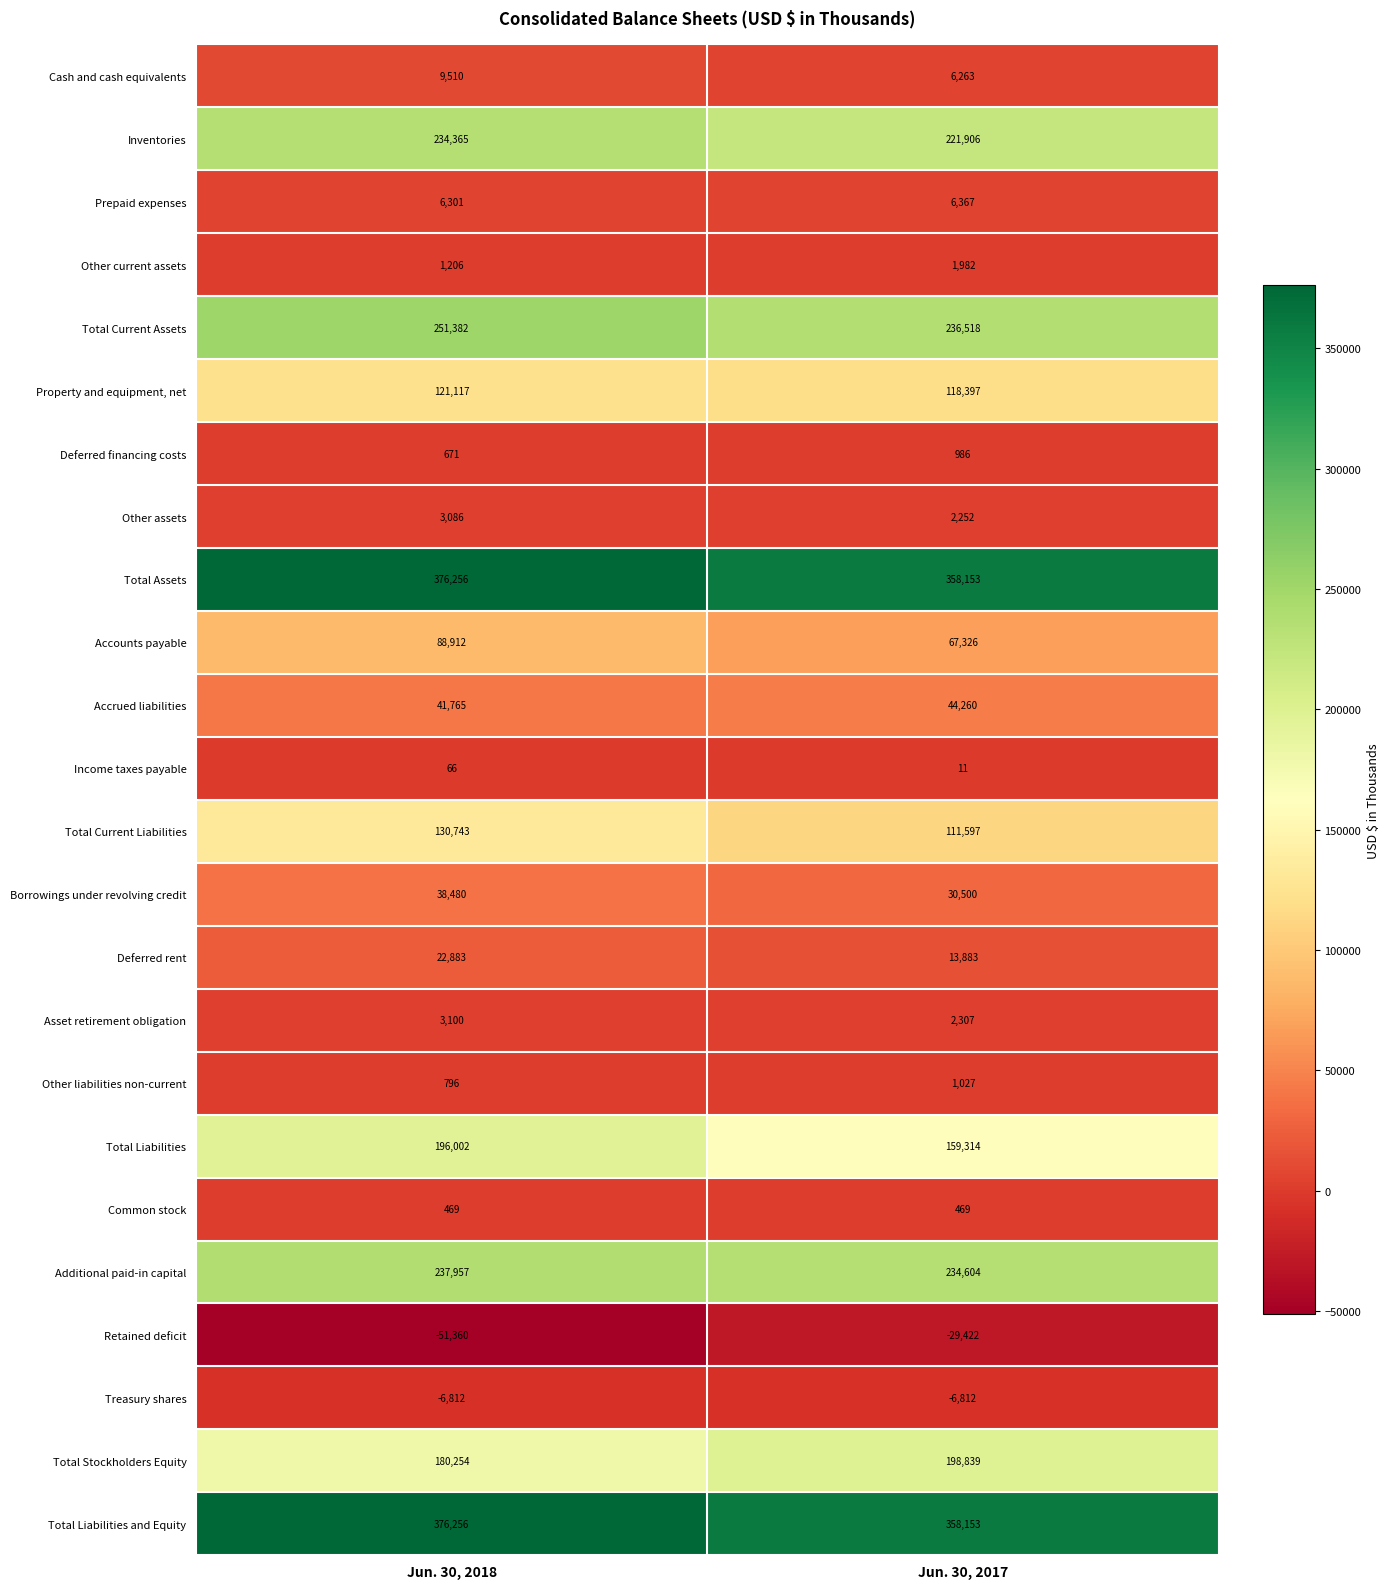

How many series are shown in this chart?

24